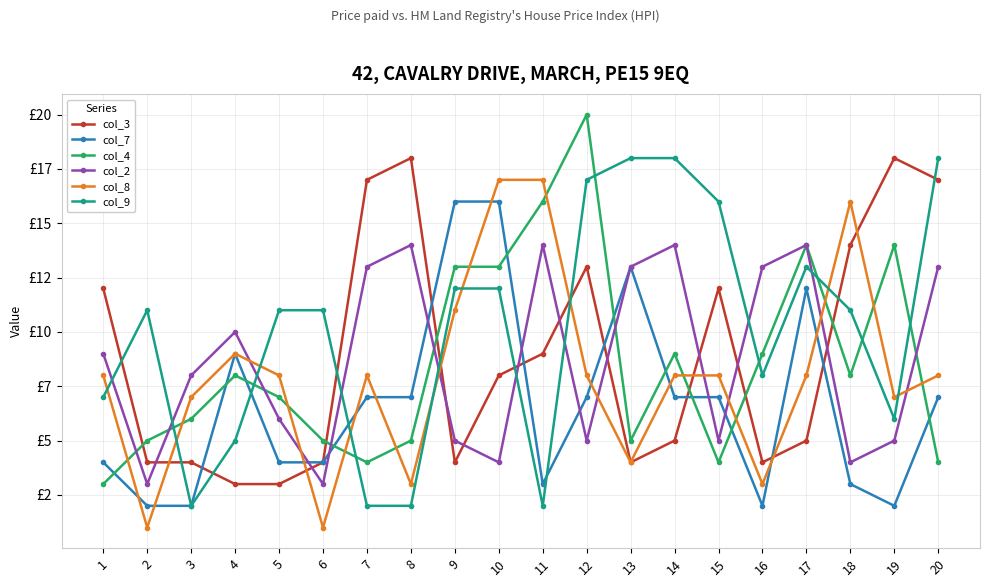

What are all the series names shown in the legend?

col_3, col_7, col_4, col_2, col_8, col_9